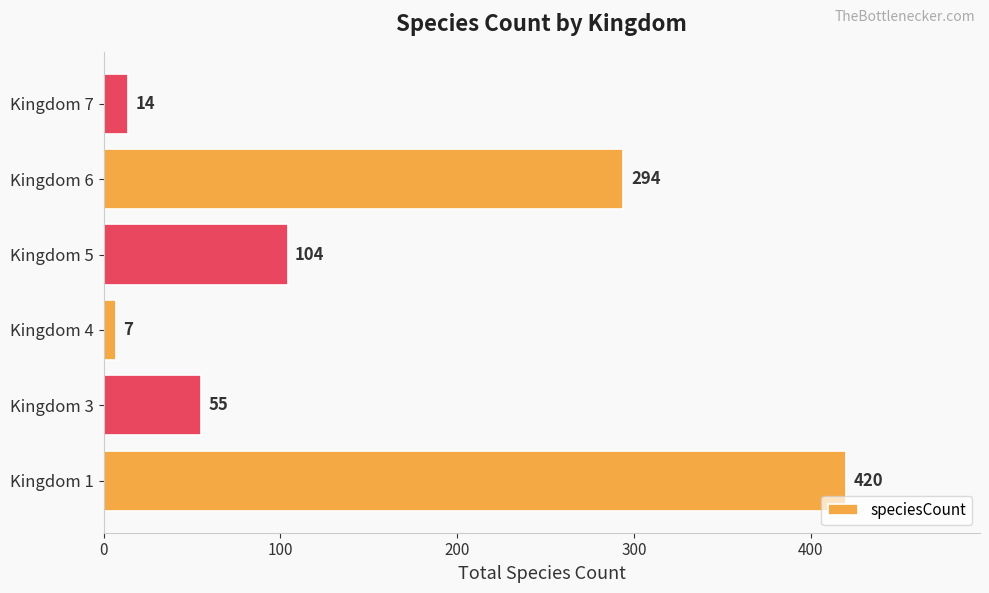

Are the bars grouped side by side (vs. stacked)?

No